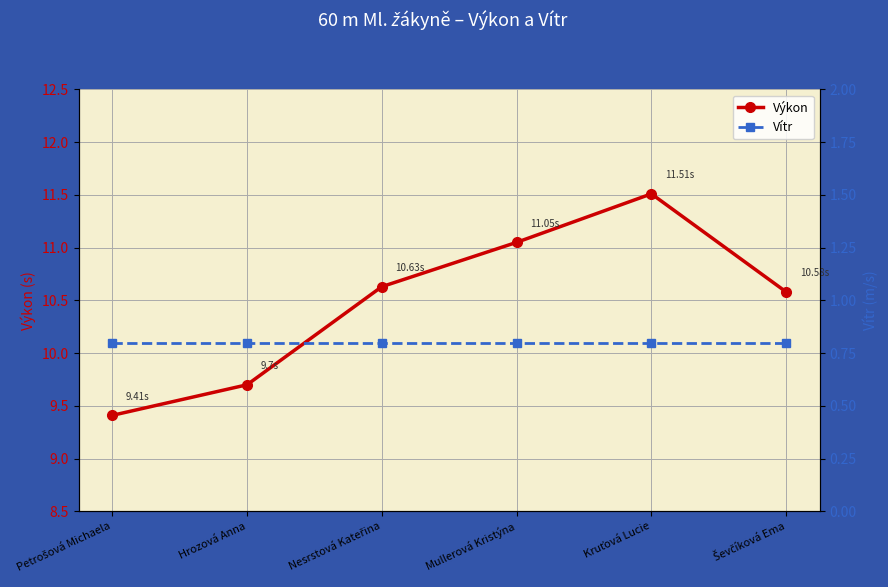

At which category does Výkon reach its first local peak?

Kruťová Lucie